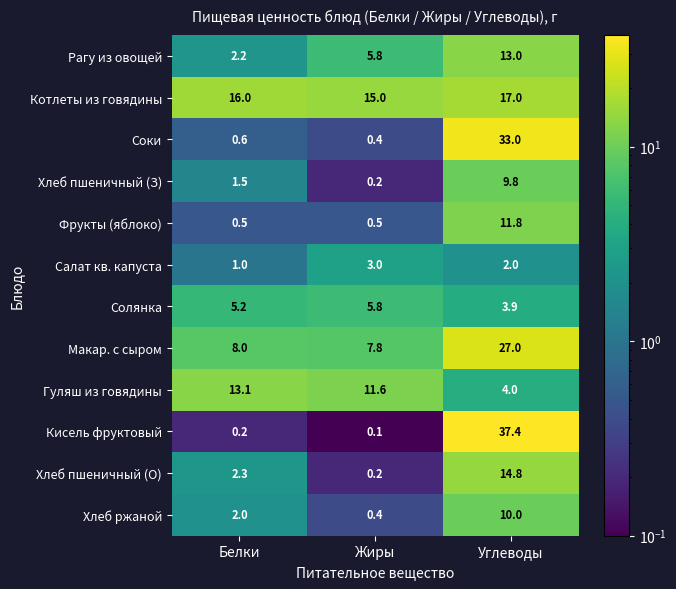

At which label is Соки closest to 16?

Белки